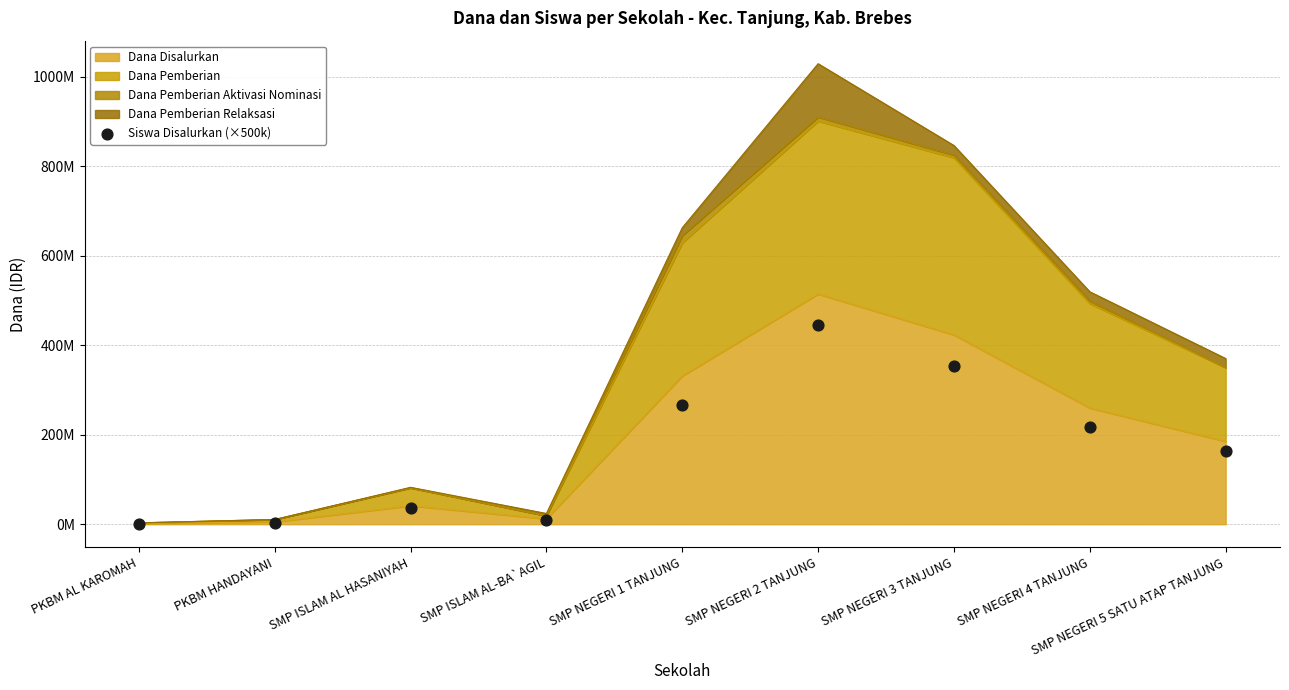

Between SMP ISLAM AL-BA`AGIL and SMP NEGERI 3 TANJUNG, which is larger?

SMP NEGERI 3 TANJUNG